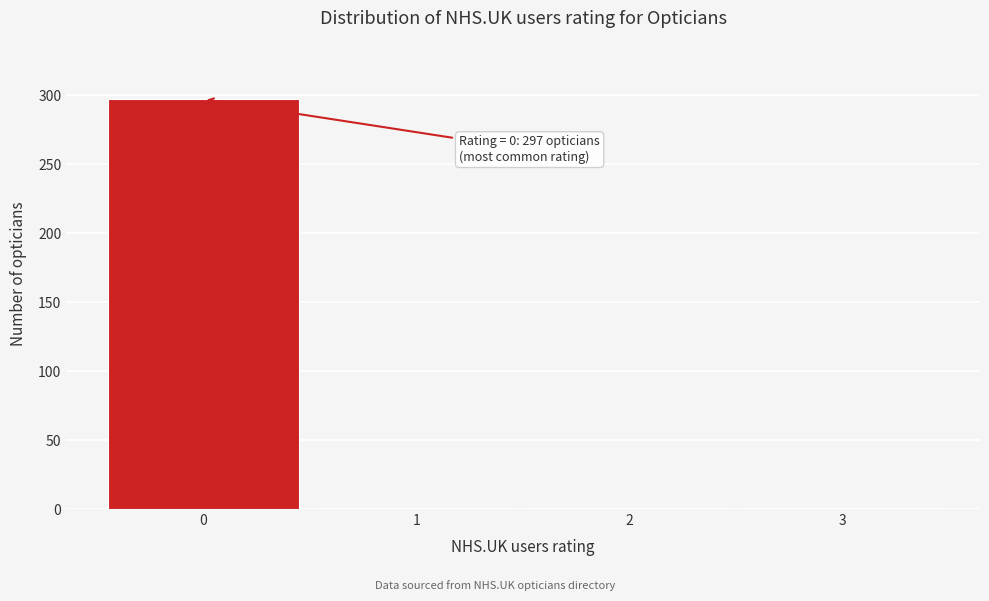

Which range on the x-axis has the tallest bar?

-0.5 to 0.5